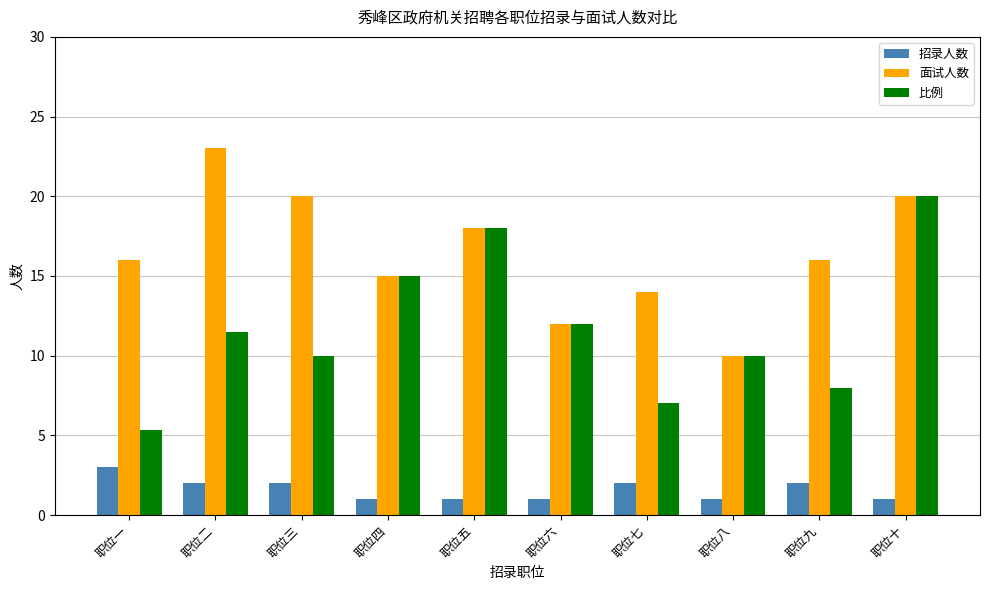

What is the difference between the highest and lowest values at 职位十?

19.0